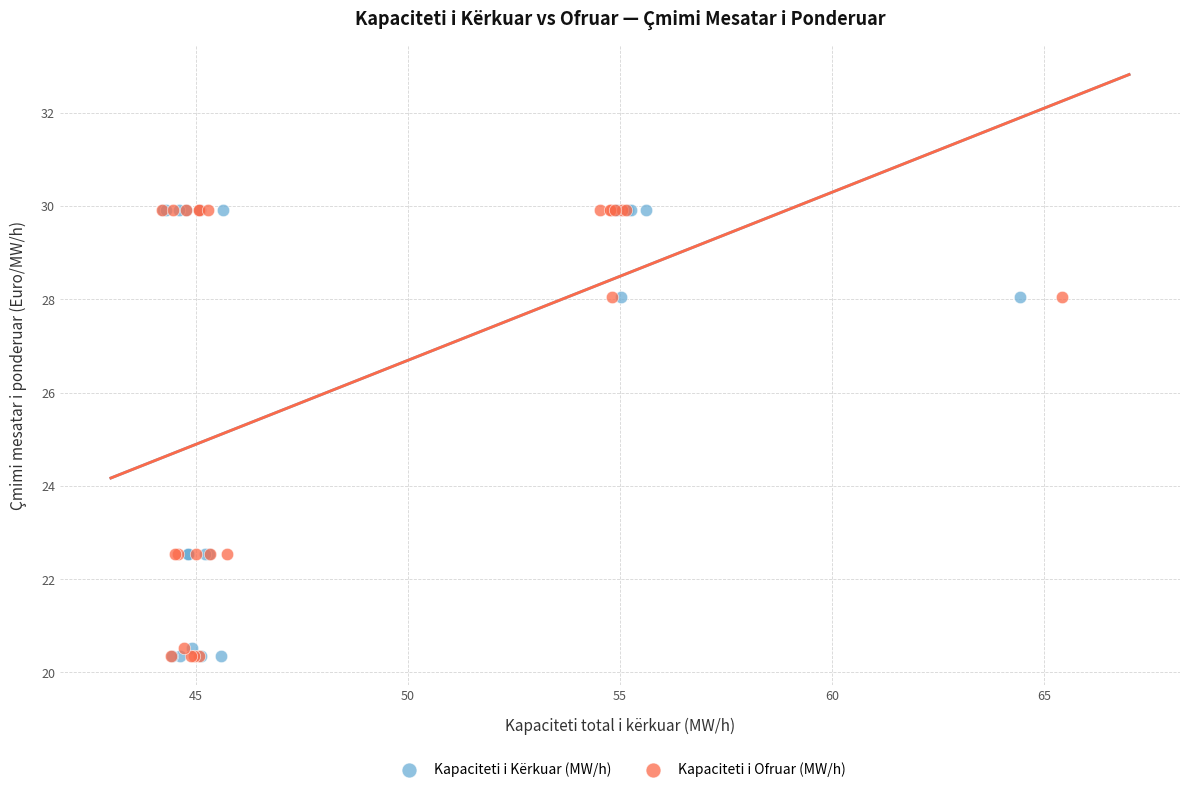

What are all the series names shown in the legend?

Kapaciteti i Kërkuar (MW/h), Kapaciteti i Ofruar (MW/h)